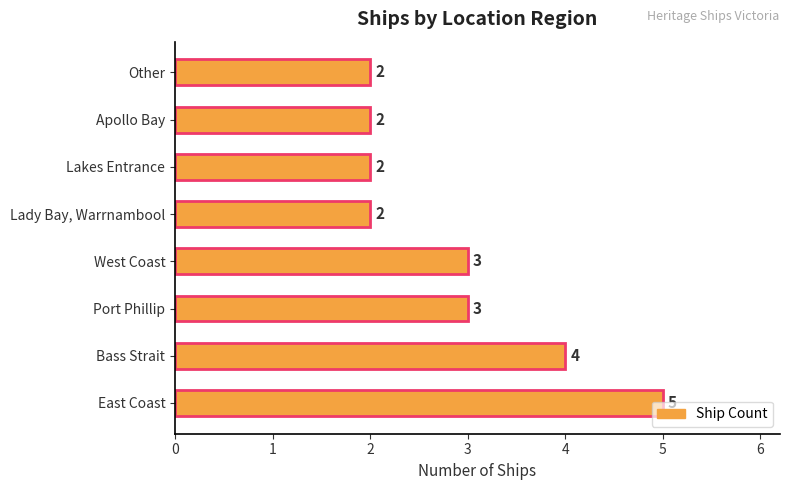

What is the ratio of the value at Lakes Entrance to the value at Port Phillip?

0.7